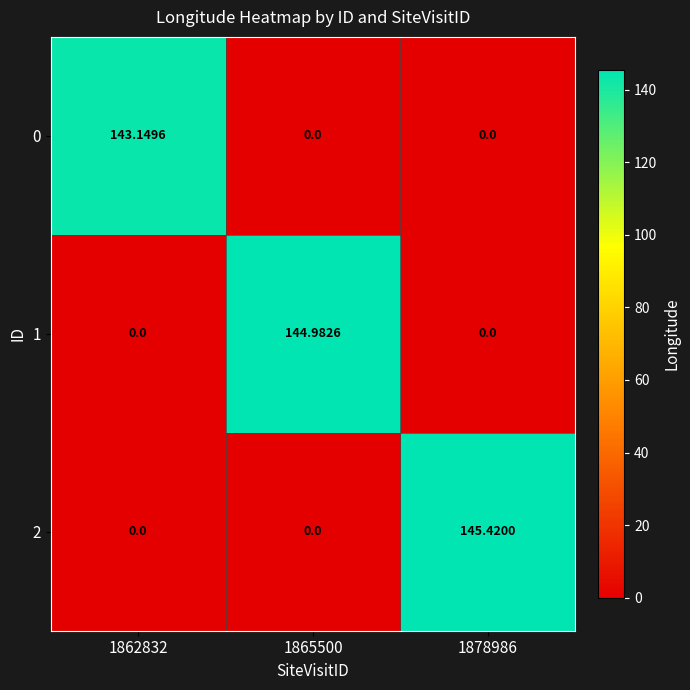

Is the value of 0 at 1862832 greater than the value of 2 at 1862832?

Yes